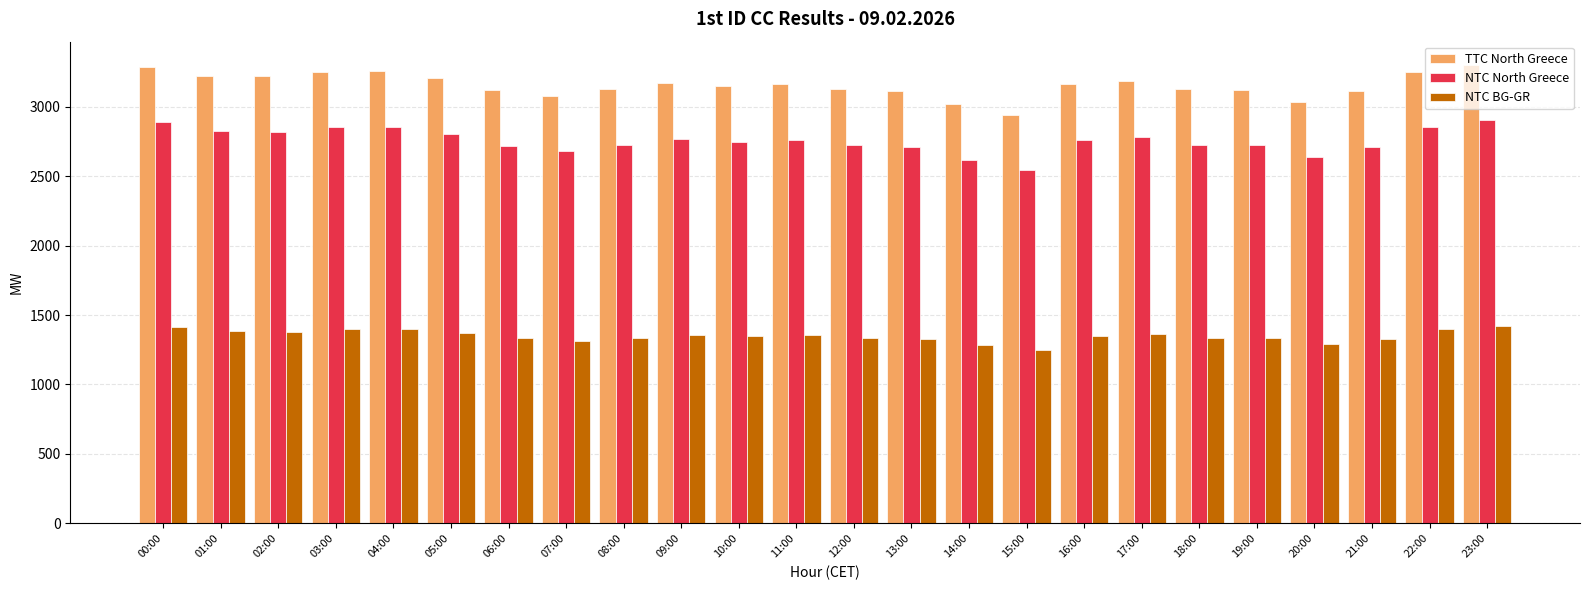

What is the label of the 14th bar from the right?

10:00